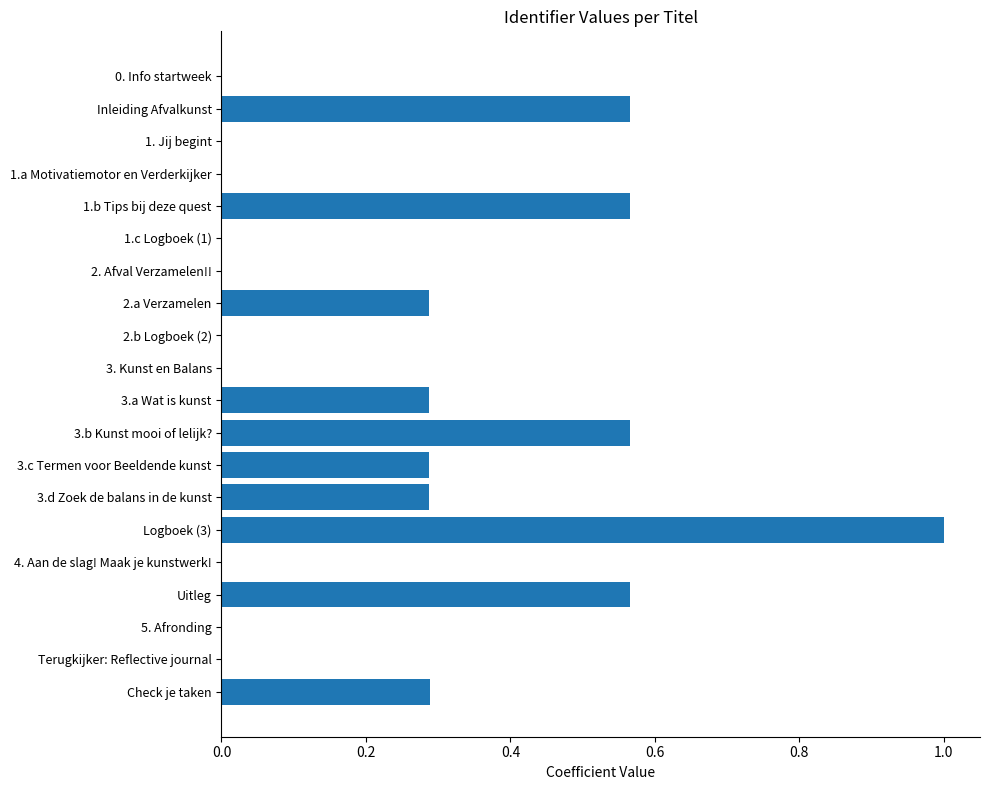

What is the greatest value displayed?

1.0